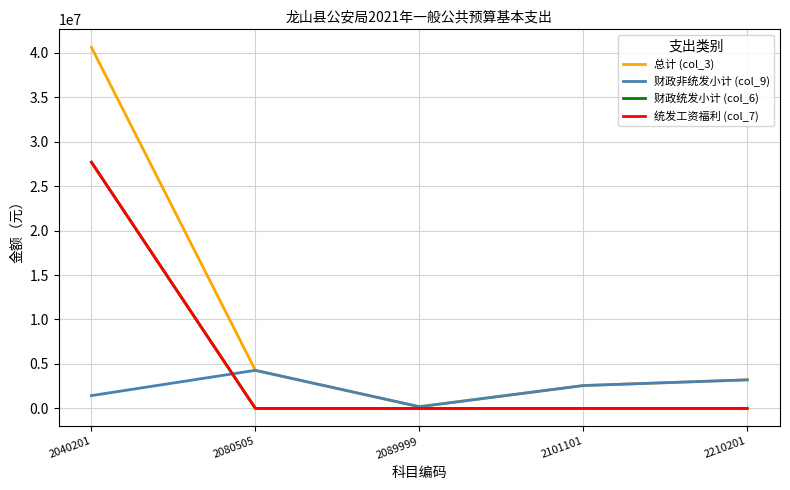

Does the chart have visible grid lines?

Yes